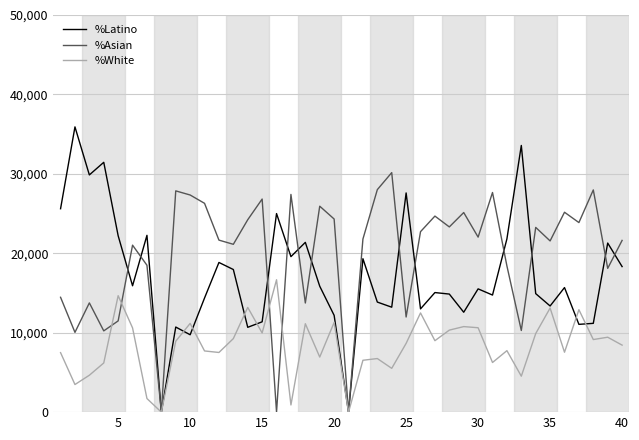

Rank the series by their maximum value, from highest to lowest.

%Latino, %Asian, %White